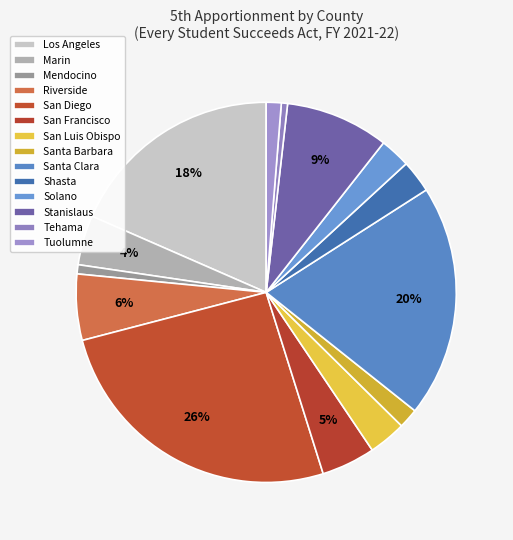

How many segments does this pie chart have?

14